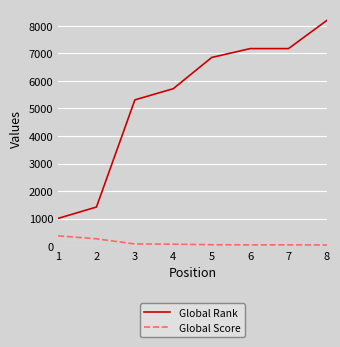

At how many categories does at least one series exceed 438?

8